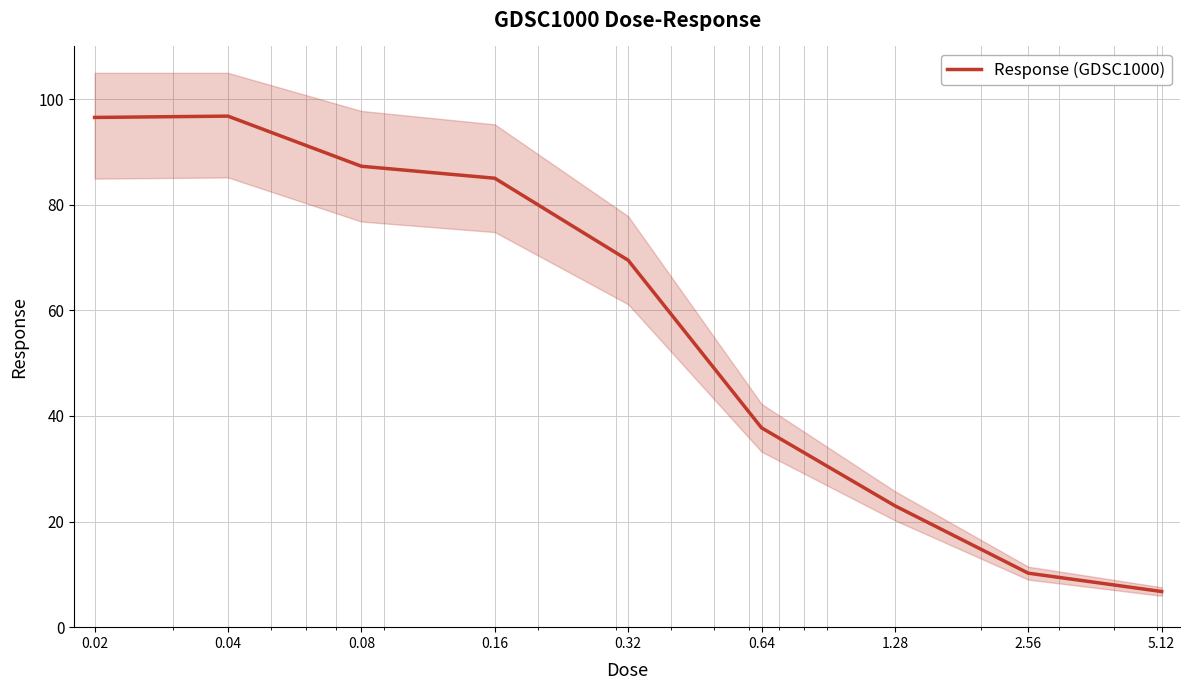

Rank the categories by value from lowest to highest.

5.12, 2.56, 1.28, 0.64, 0.32, 0.16, 0.08, 0.02, 0.04